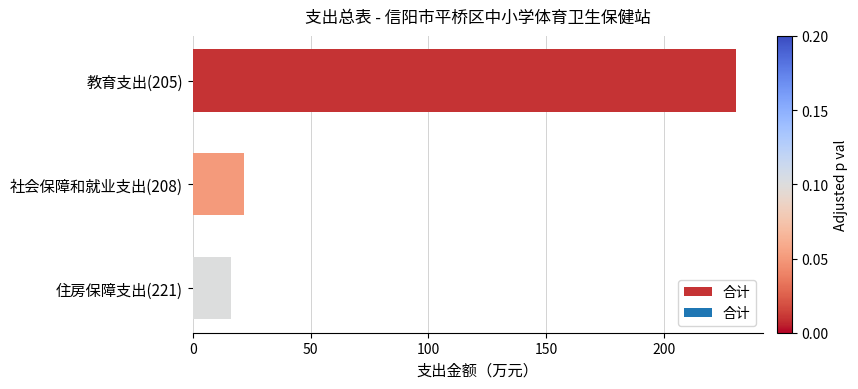

What is the change in value from 社会保障和就业支出(208) to 住房保障支出(221)?

-5.5